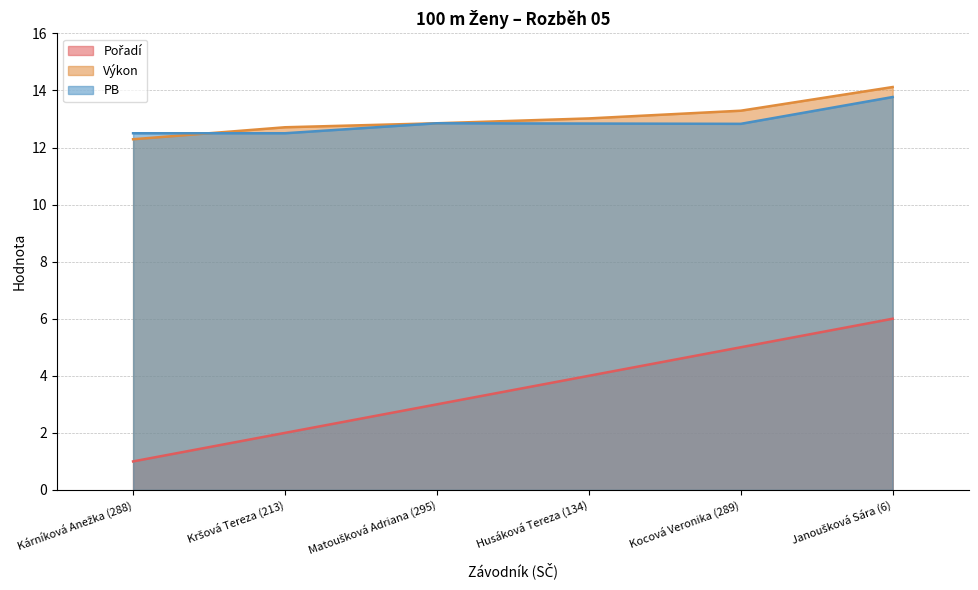

Reading right to left, what are all the values shown in this chart?

Pořadí: Janoušková Sára (6)=6.0	Kocová Veronika (289)=5.0	Husáková Tereza (134)=4.0	Matoušková Adriana (295)=3.0	Kršová Tereza (213)=2.0	Kárníková Anežka (288)=1.0
Výkon: Janoušková Sára (6)=14.1	Kocová Veronika (289)=13.3	Husáková Tereza (134)=13.0	Matoušková Adriana (295)=12.8	Kršová Tereza (213)=12.7	Kárníková Anežka (288)=12.3
PB: Janoušková Sára (6)=13.8	Kocová Veronika (289)=12.8	Husáková Tereza (134)=12.8	Matoušková Adriana (295)=12.8	Kršová Tereza (213)=12.5	Kárníková Anežka (288)=12.5